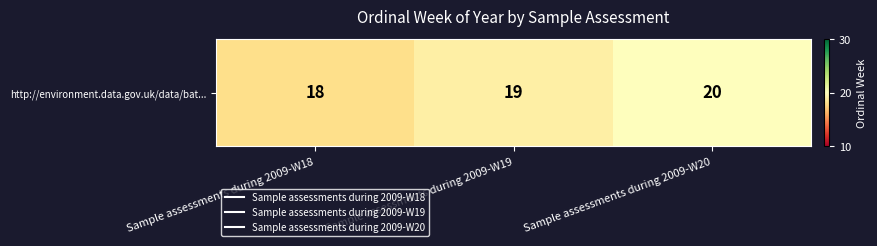

The value at Sample assessments during 2009-W18 is 18. True or false?

True